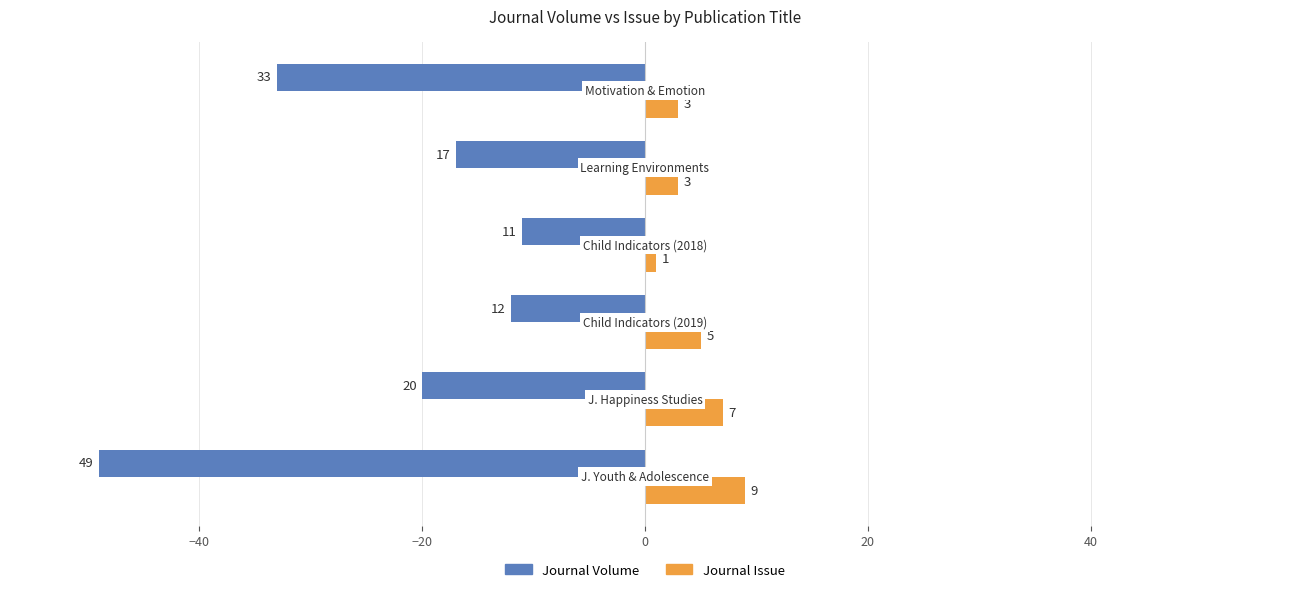

How many Journal Issue values are between 3 and 7?

4